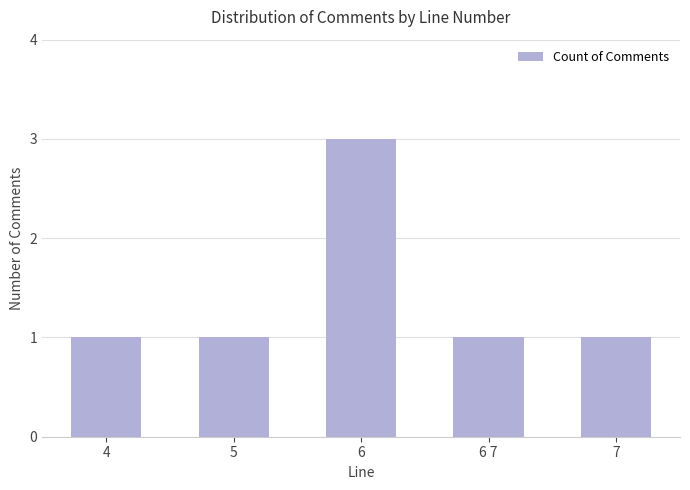

True or false: the data shows 1 at 5.

True